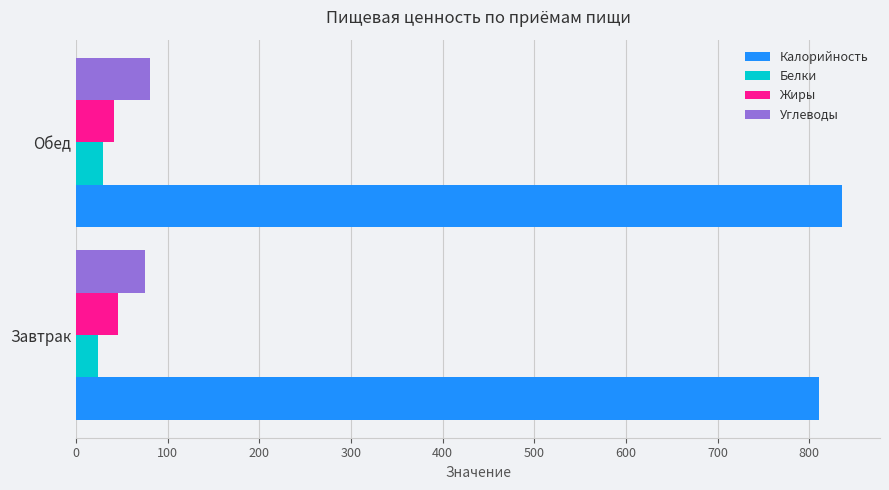

What value does the Белки series have at Обед?

29.7